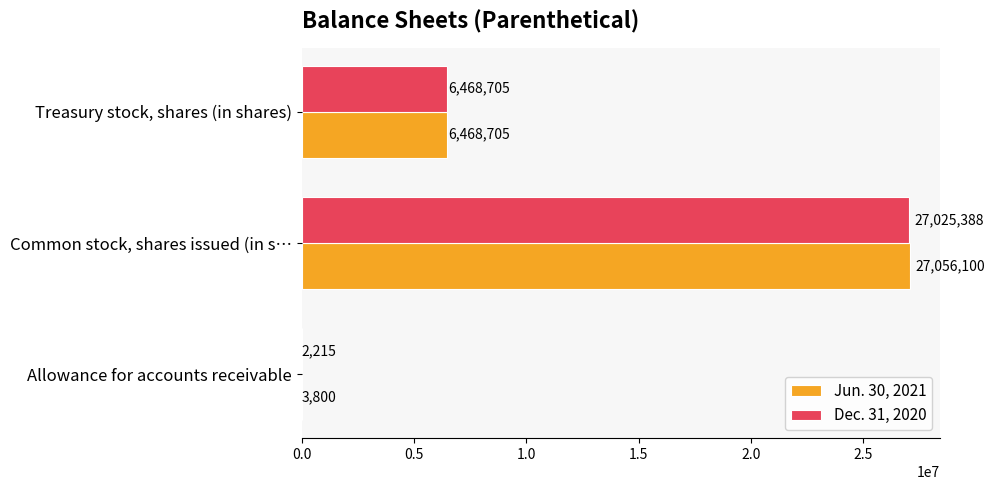

At which label does Jun. 30, 2021 reach its peak?

Common stock, shares issued (in s…